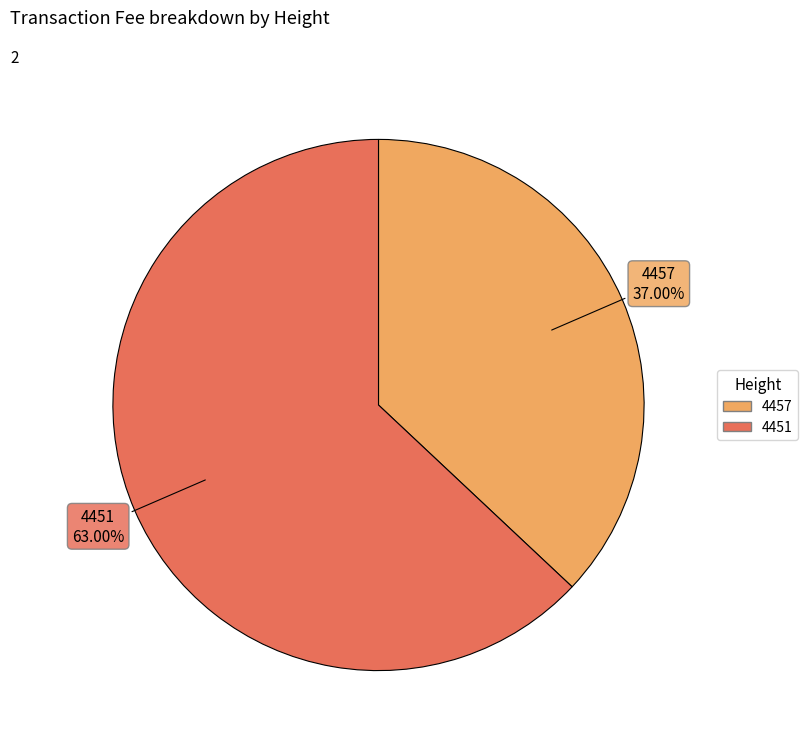

To the nearest percent, what is the difference between the 4451 and 4457 slice percentages?

26%